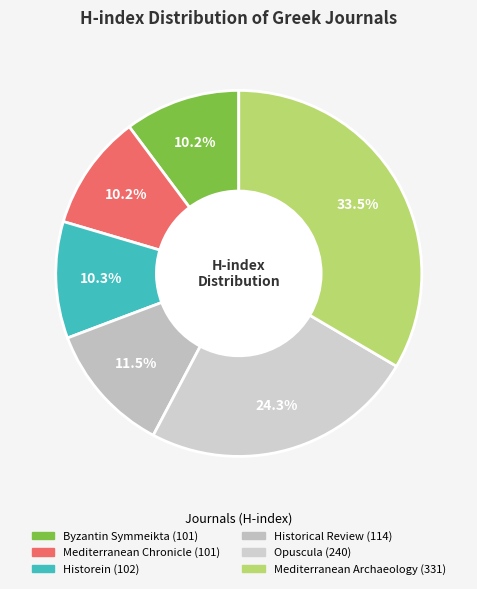

What is the largest slice in the pie chart?

Mediterranean Archaeology